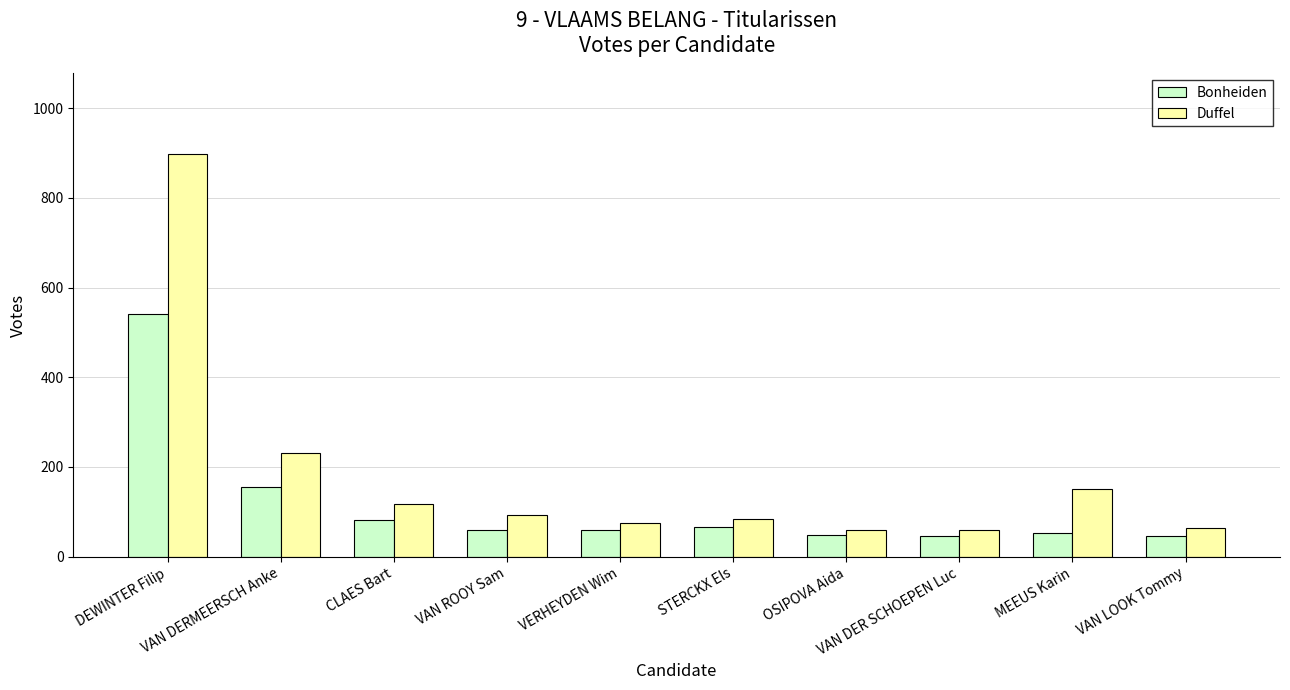

What are all the series names shown in the legend?

Bonheiden, Duffel